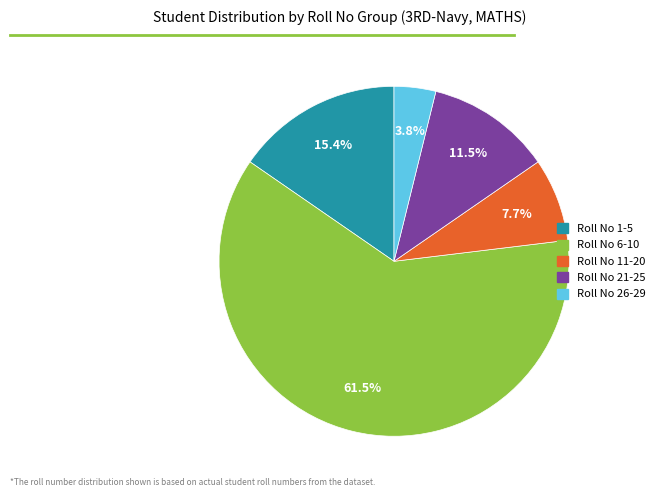

How much of the chart is everything except Roll No 1-5?

84.6%